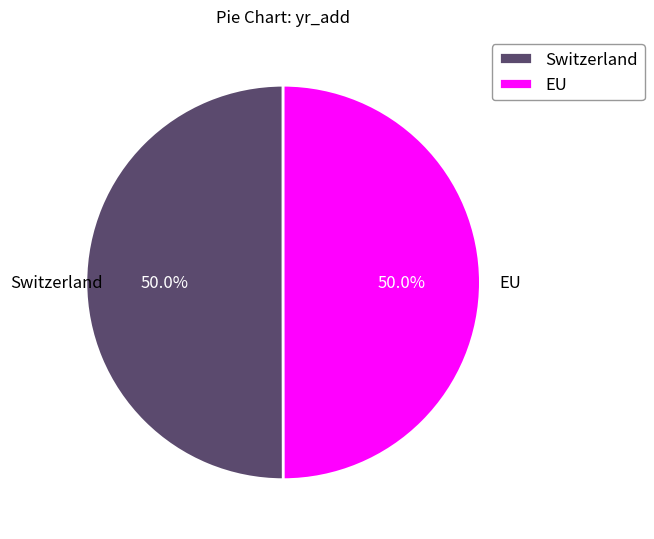

How many segments does this pie chart have?

2